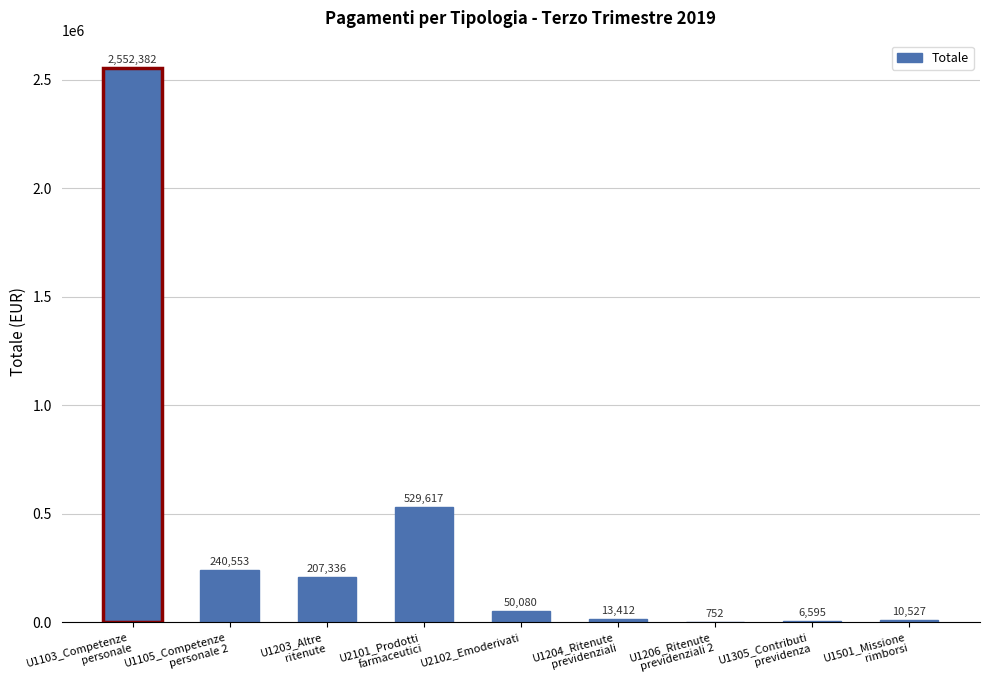

The value at U2102_Emoderivati is 50080.1. True or false?

True